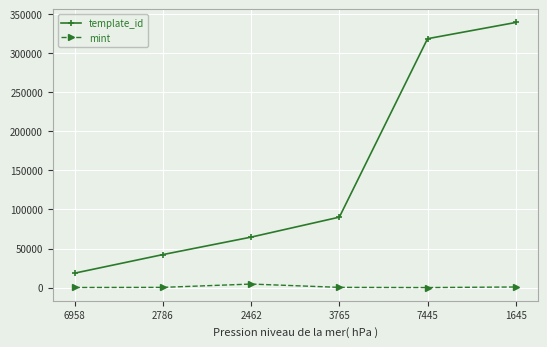

Between 2786 and 1645, which series saw the biggest shift?

template_id